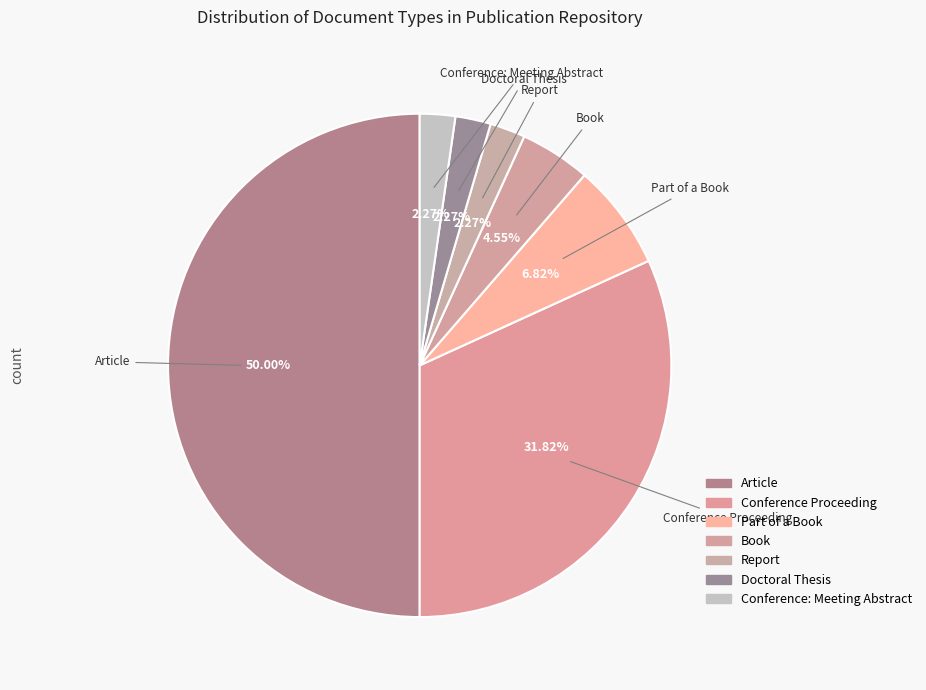

Is Report the majority of the pie?

No